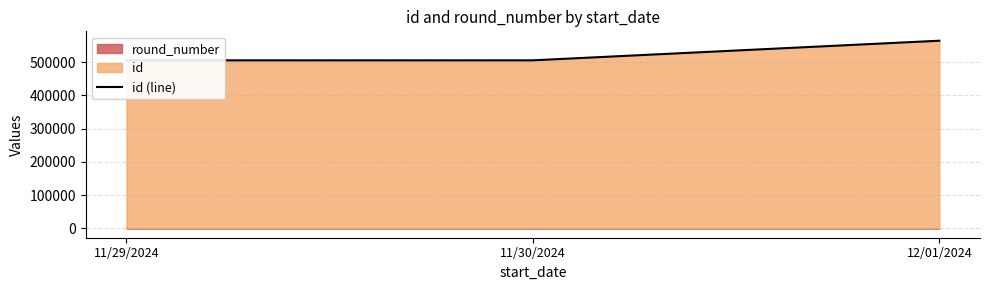

Which label corresponds to the smallest value in the chart?

11/29/2024